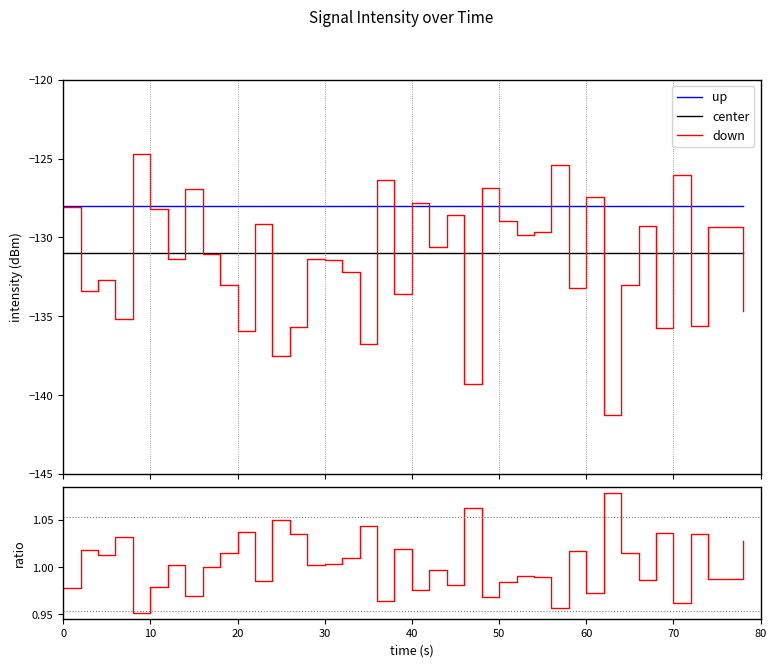

Count the number of categories in the chart.

40